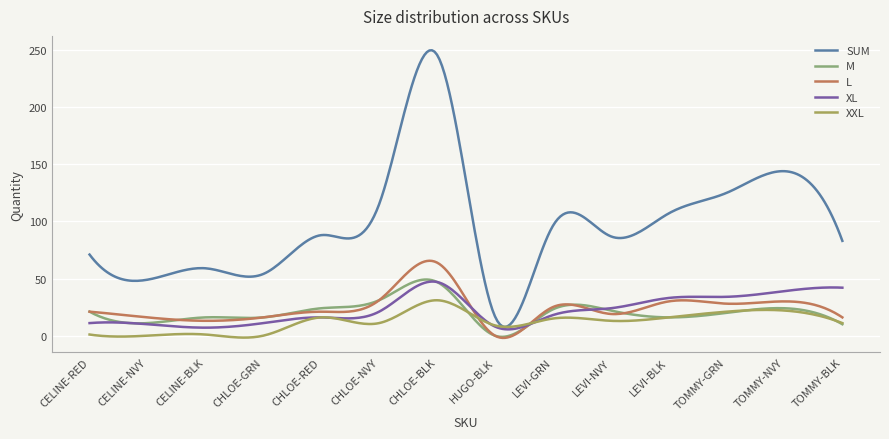

What is the sum of all XXL values?

3732.9